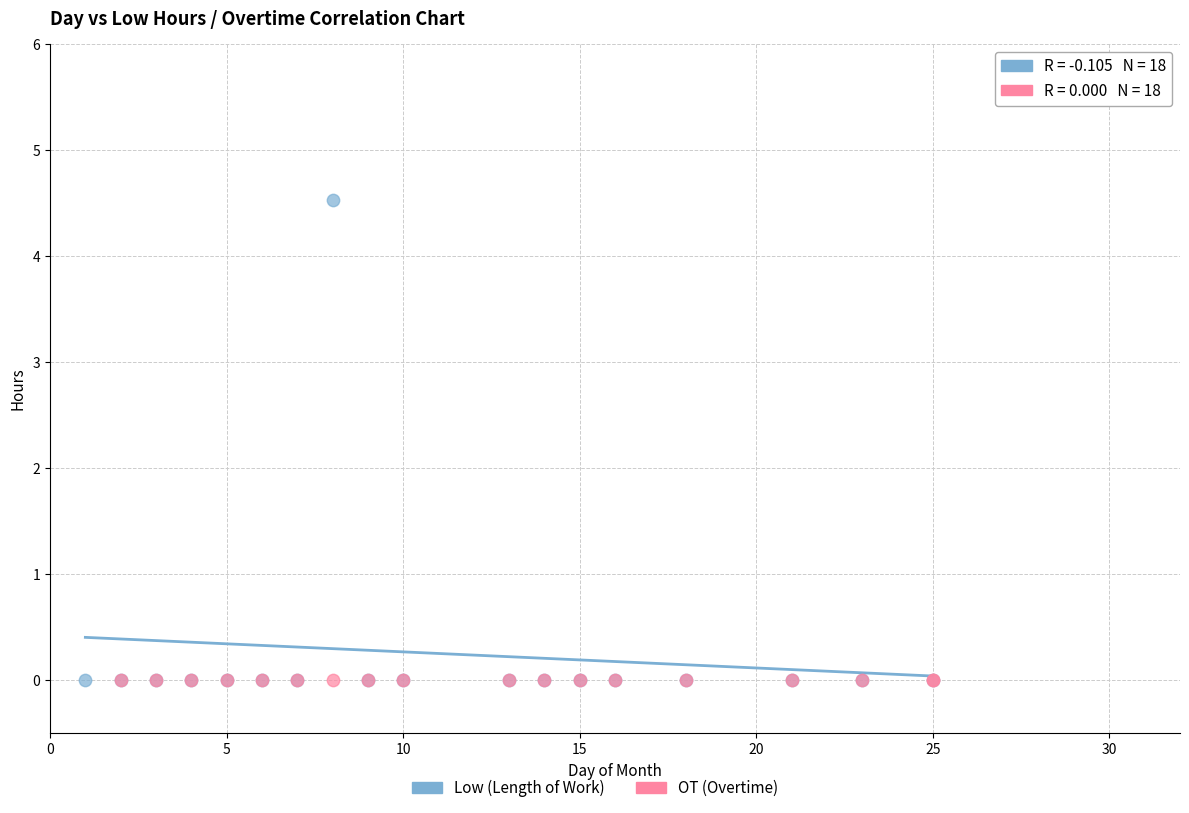

Which series contains the highest Y value?

Low (Length of Work)